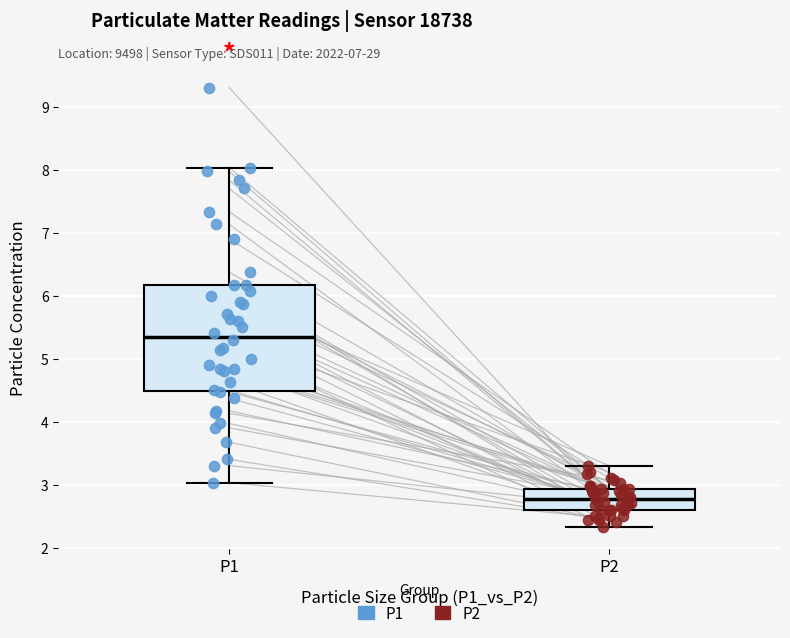

Where is the upper edge of the box for P1 on the y-axis? The values are not printed on the chart, so give them approximately, as read against the axis.

6.2